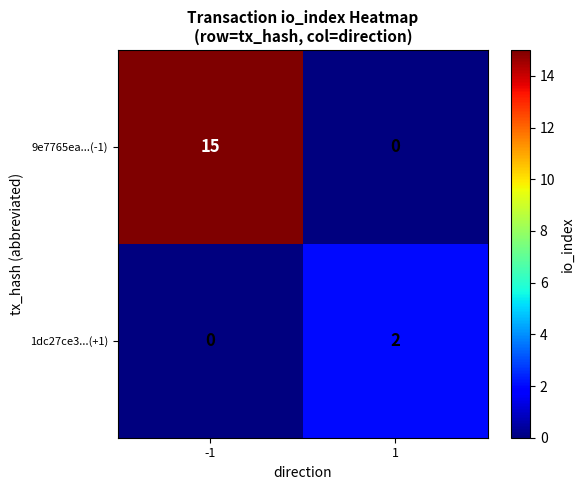

True or false: 1dc27ce3...(+1) has a value of 3 at 1.

False